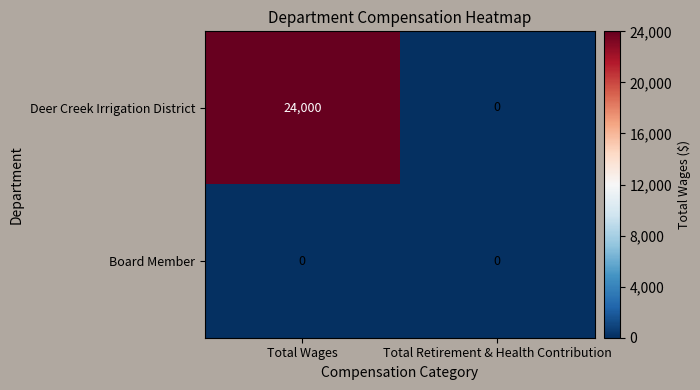

Which series has the largest total across all categories?

Deer Creek Irrigation District